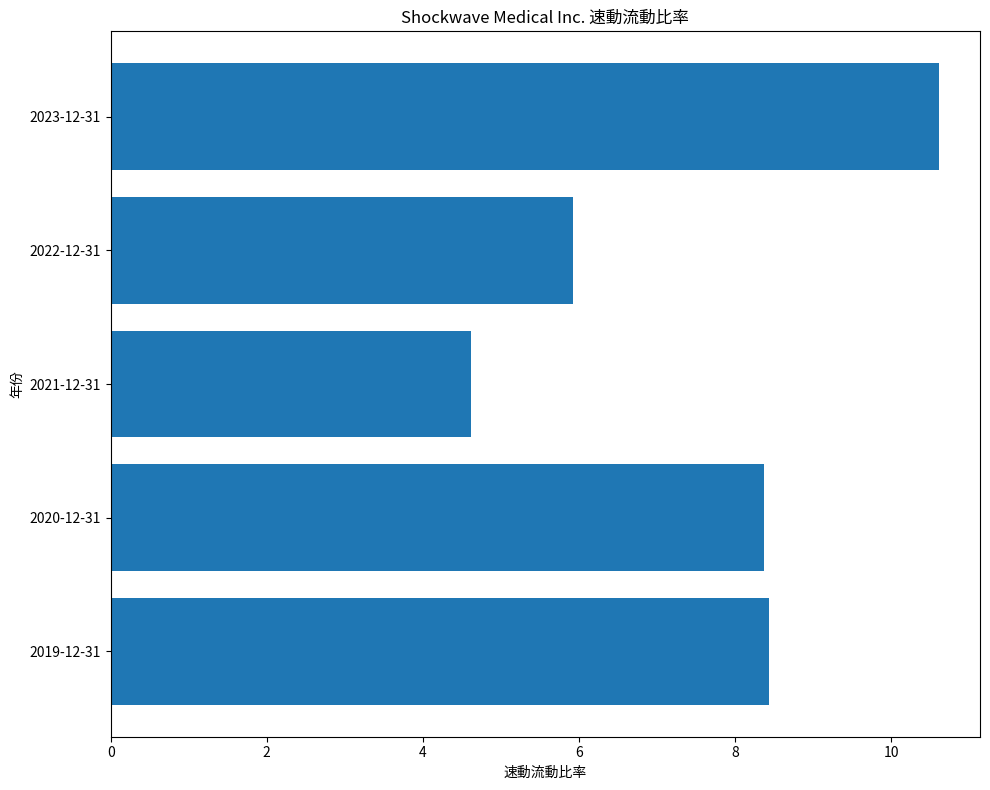

Reading top to bottom, transcribe all the data shown in this chart.

2023-12-31=10.6	2022-12-31=5.9	2021-12-31=4.6	2020-12-31=8.4	2019-12-31=8.4